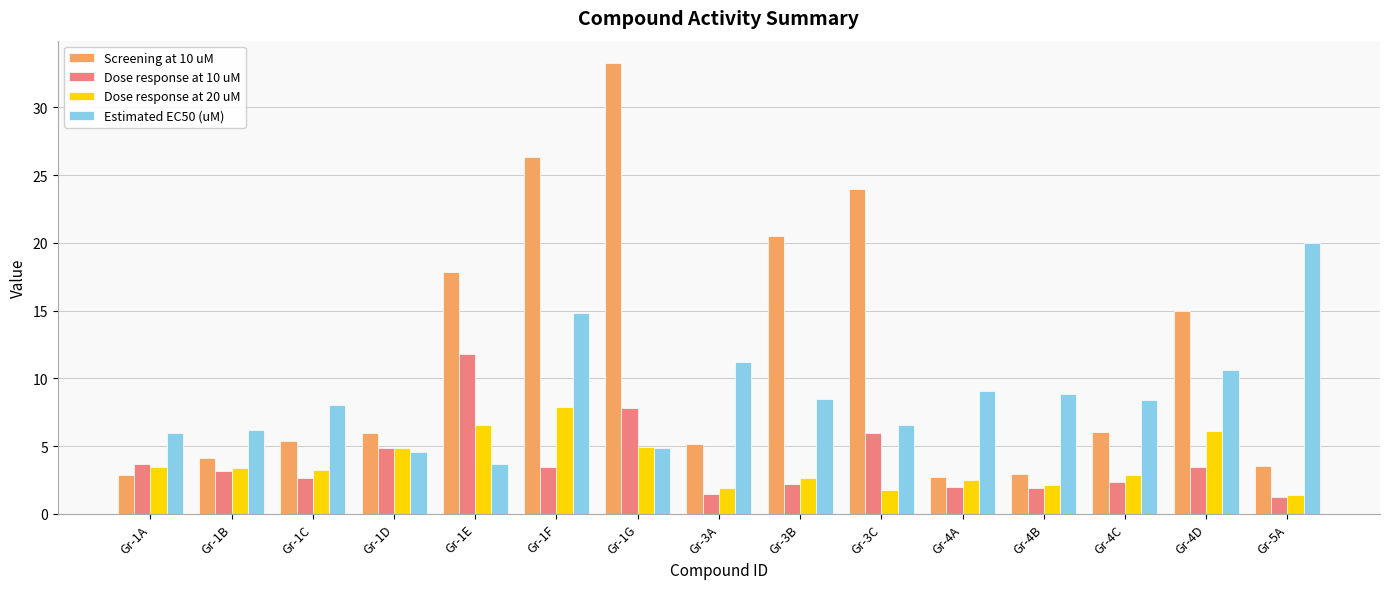

What is the minimum value for Screening at 10 uM?

2.7